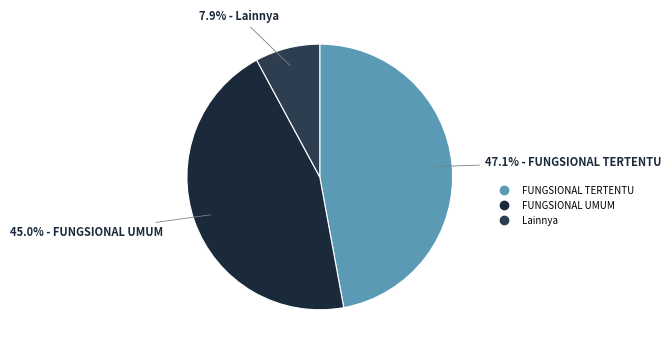

Count the number of slices in the pie.

3